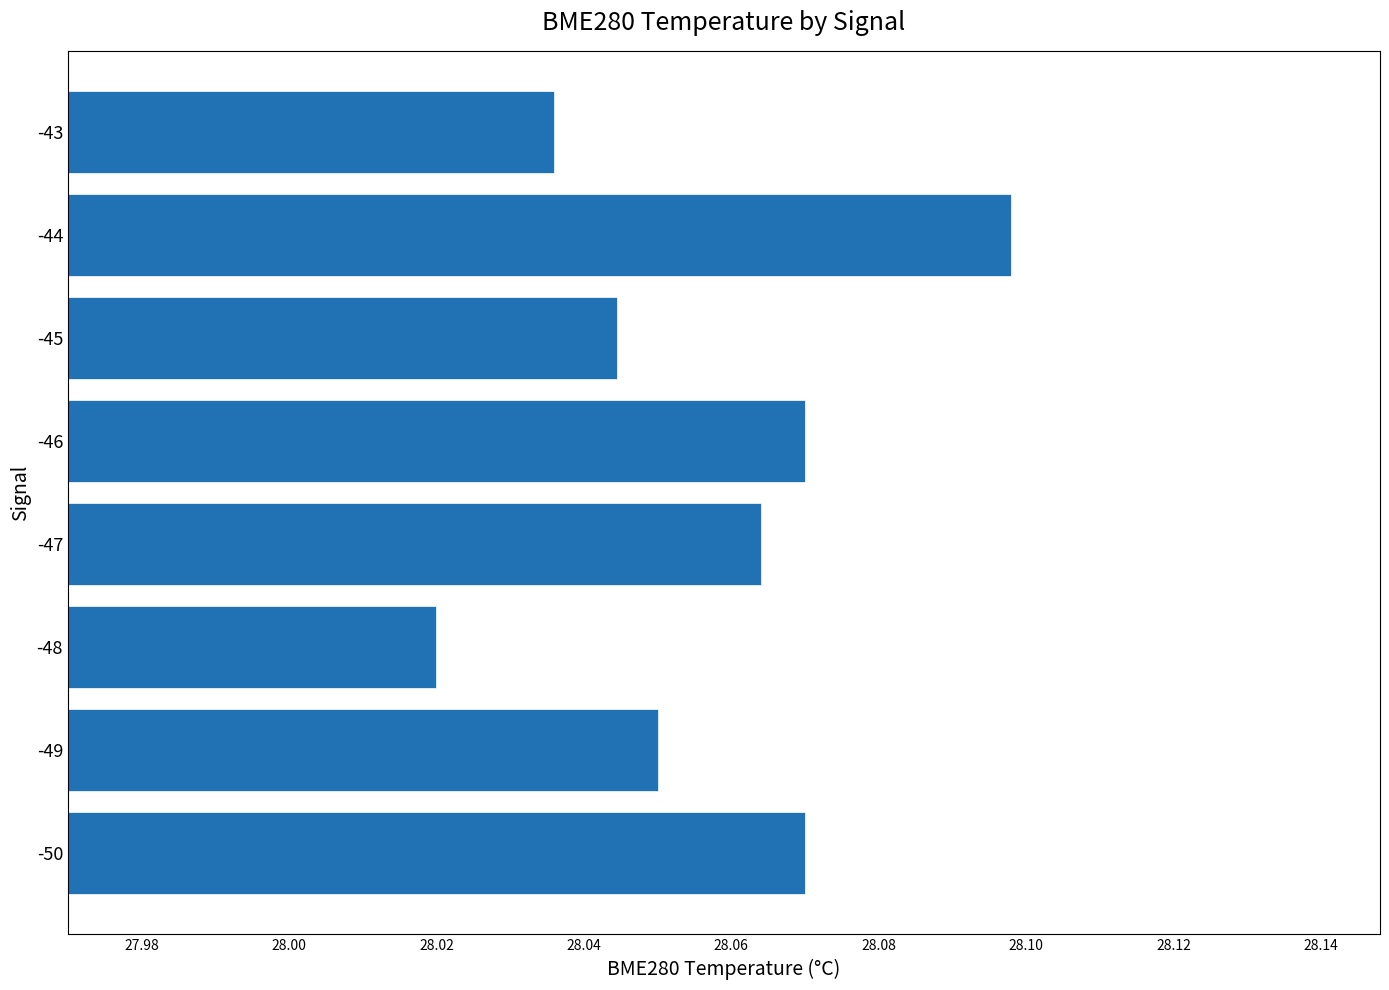

What is the ratio of the value at -49 to the value at -43?

1.0